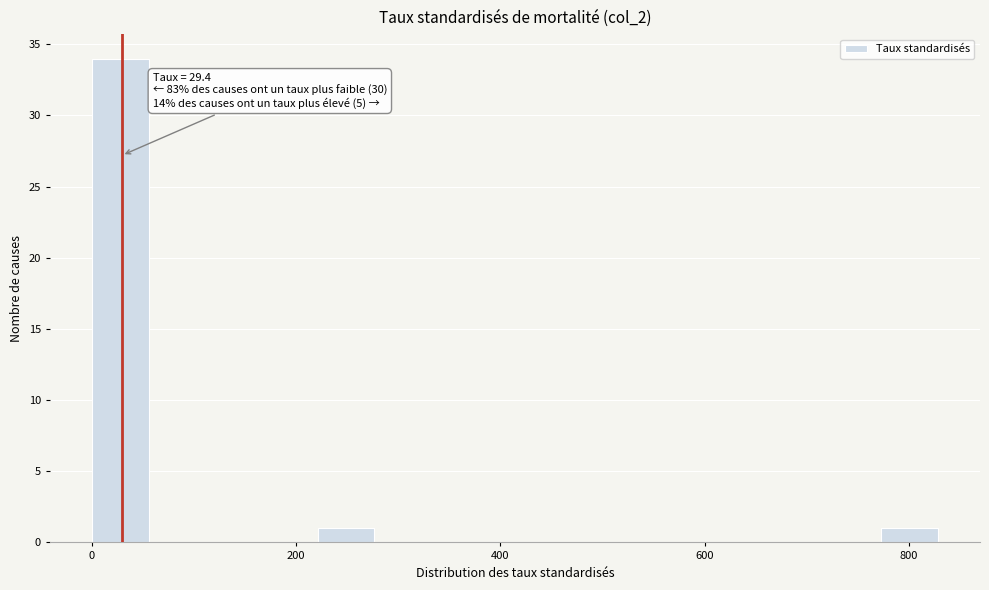

Read against the x-axis, roughly where is the centre of the tallest bar?

20